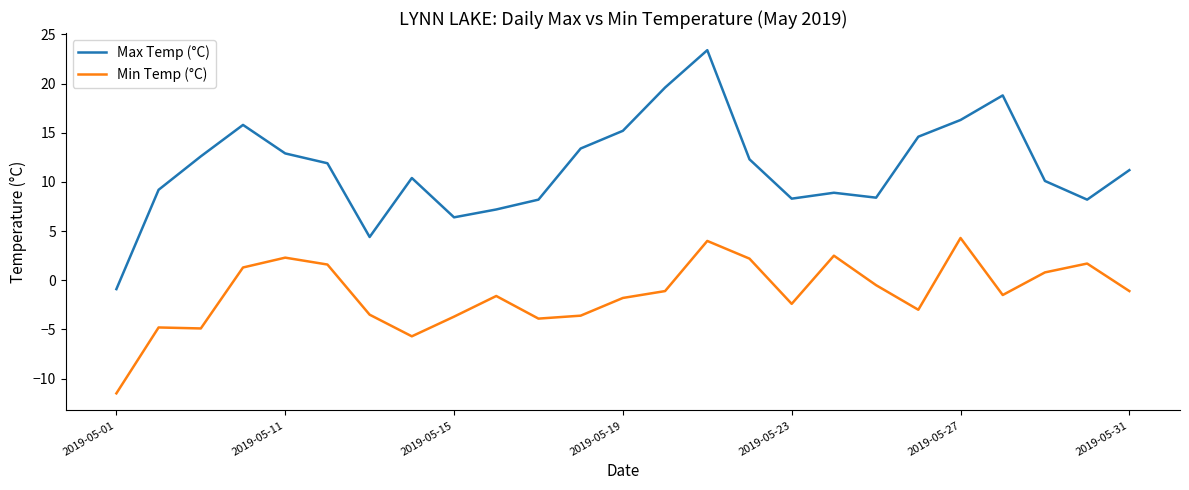

List the series in order of their overall mean, lowest first.

Min Temp (°C), Max Temp (°C)